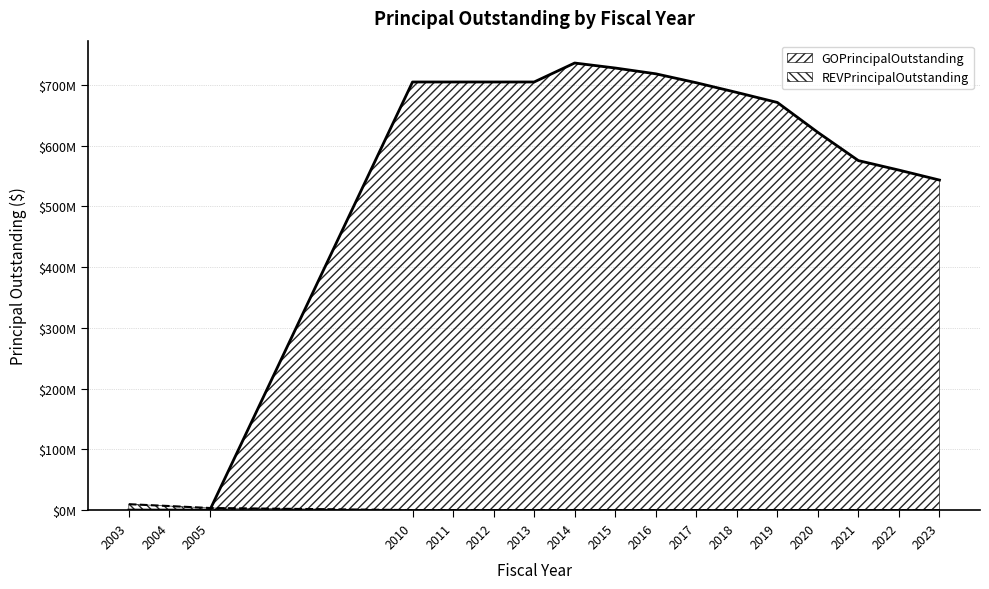

Which has a higher value, 2021 or 2016?

2016